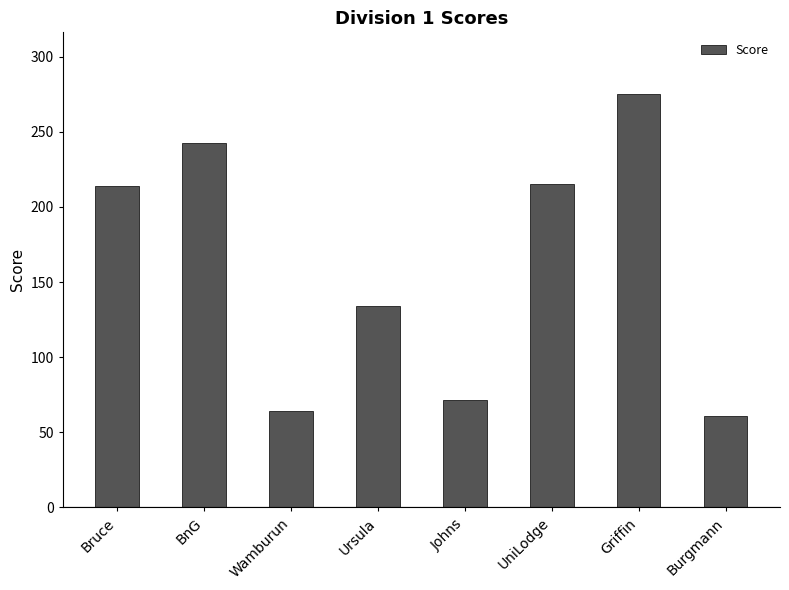

The value at Burgmann is 18.1. True or false?

False